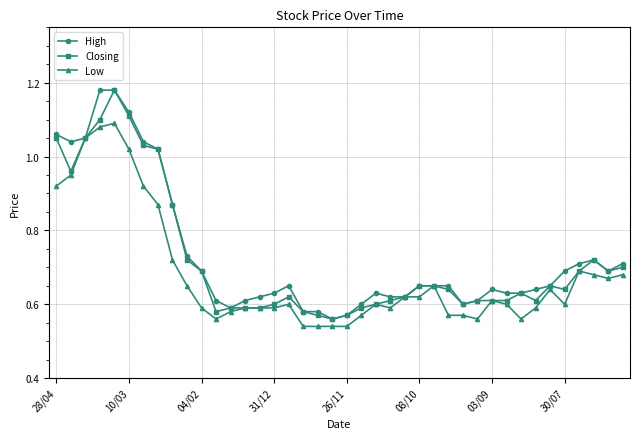

Rank the series by their average value, from highest to lowest.

High, Closing, Low